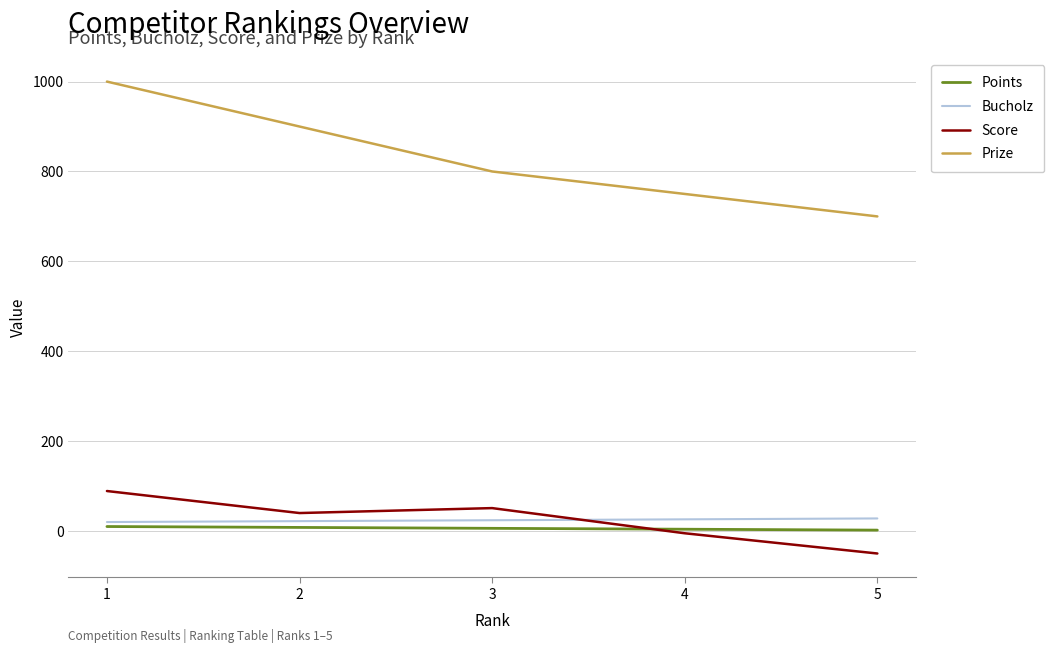

What is the greatest value displayed?

1000